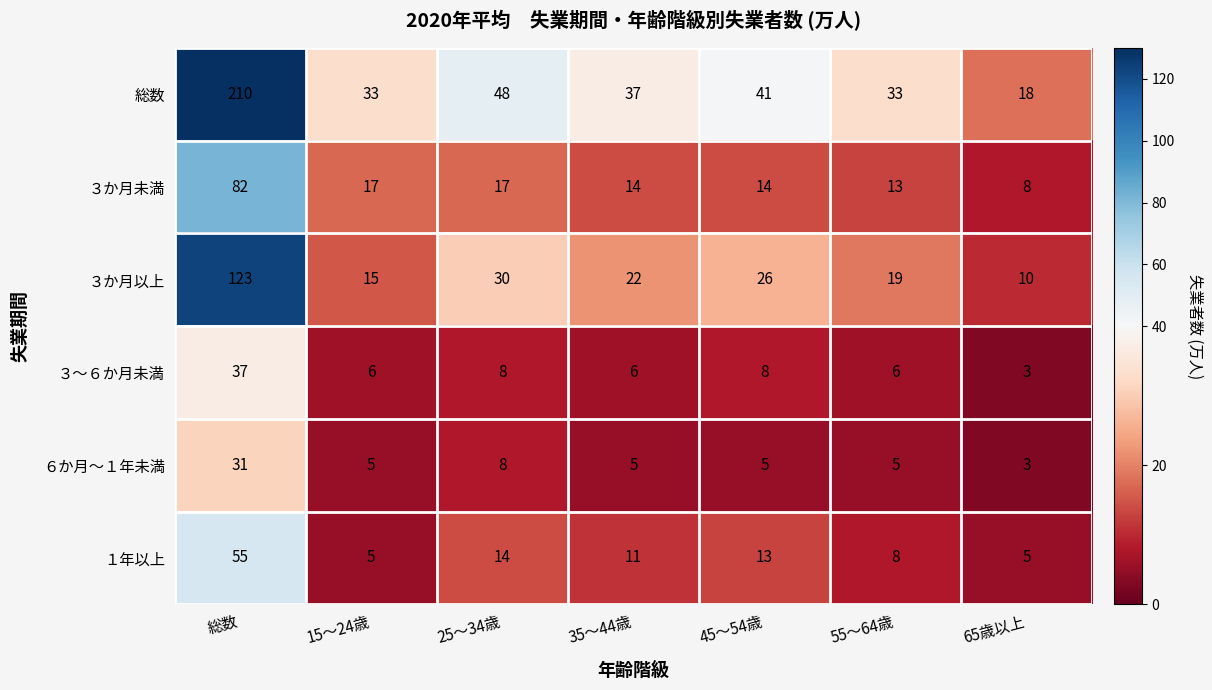

What is the spread (max minus min) of values at 65歳以上?

15